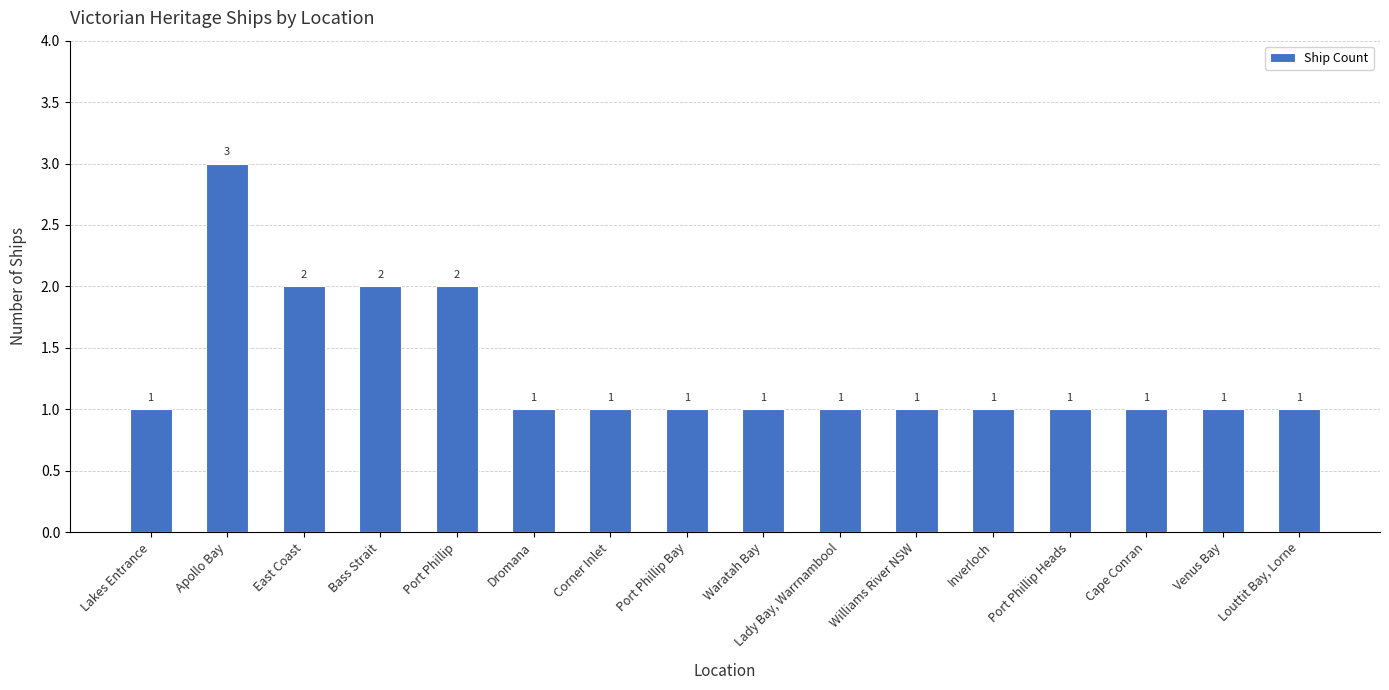

What is the value of the 1st bar from the left?

1